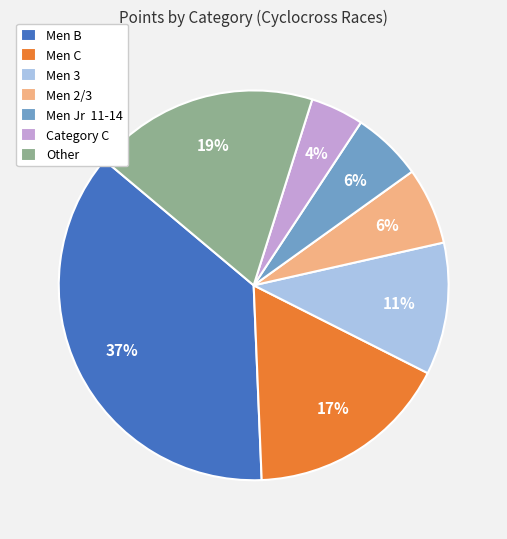

Between Men Jr 11-14 and Men B, which is larger?

Men B